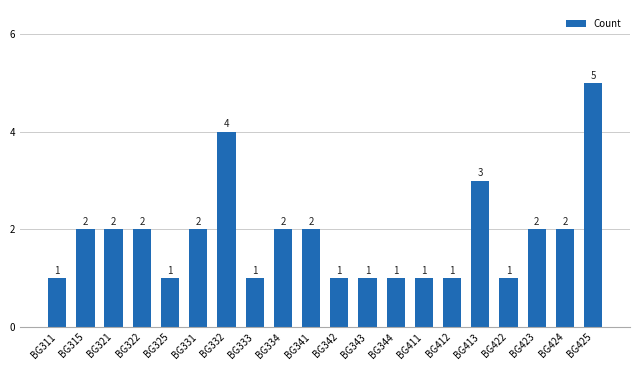

What is the maximum value shown in the chart?

5